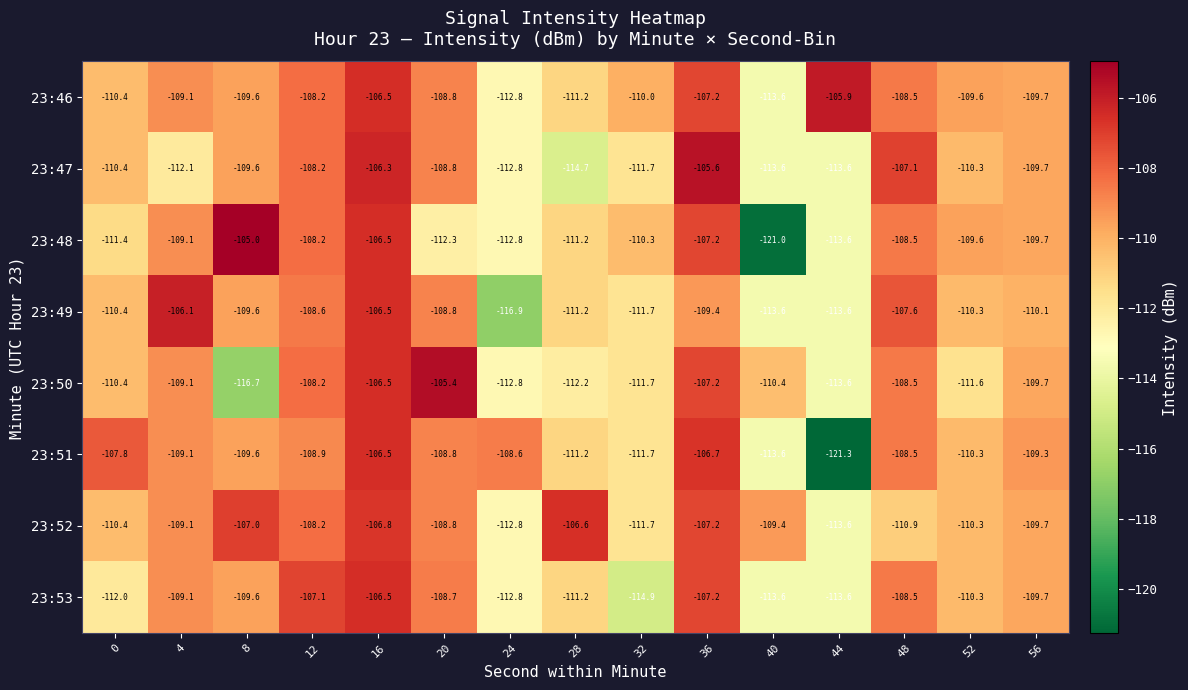

Which category has the lowest value across all series?

44